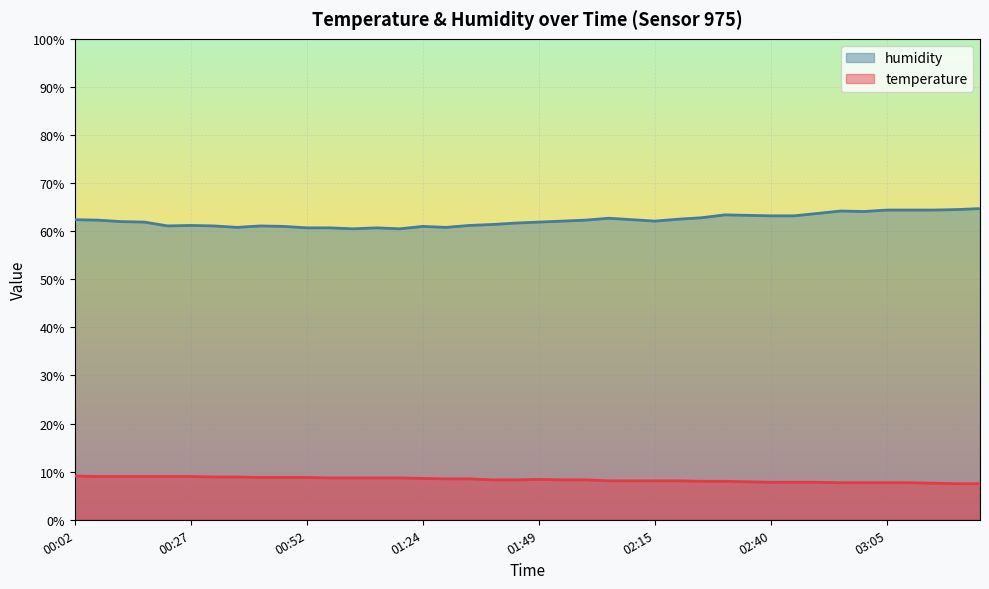

At which category does humidity reach its first local valley?

00:22